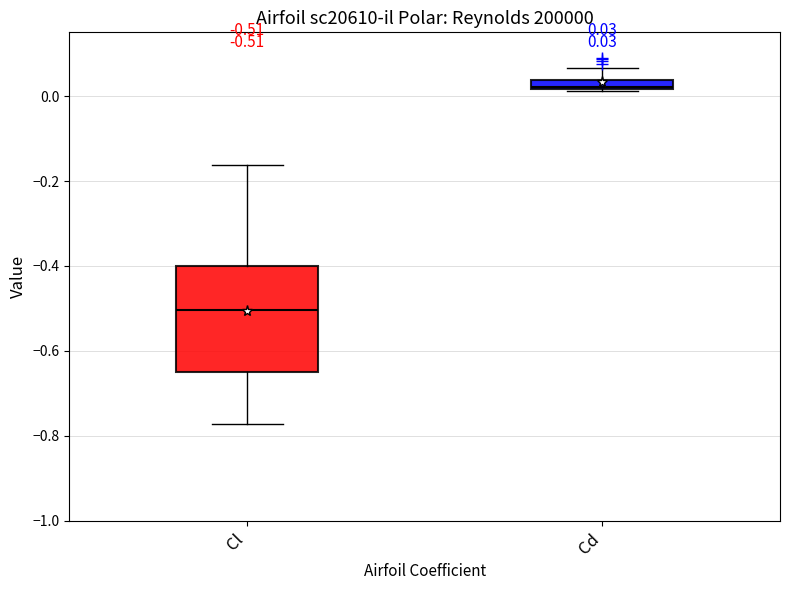

Comparing the boxes themselves (not the whiskers), which one is the tallest?

Cl